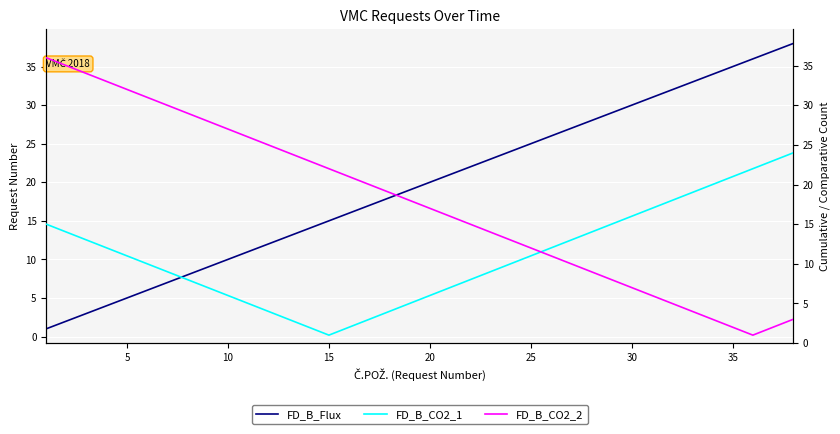

What is the value of the FD_B_Flux point at the 10th from the left?

10